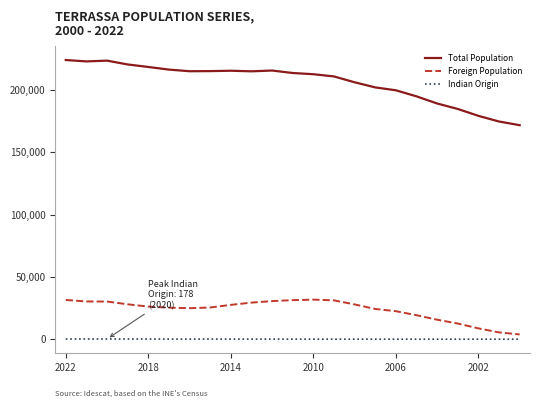

How many lines are shown in the chart?

3